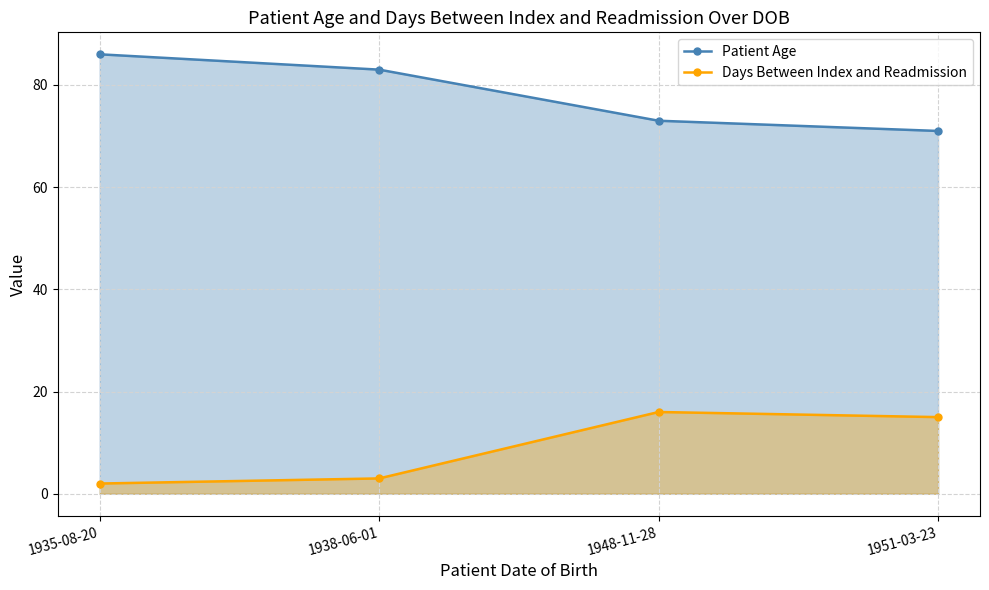

Reading right to left, extract all data points from this chart.

Patient Age: 71	73	83	86
Days Between Index and Readmission: 15	16	3	2